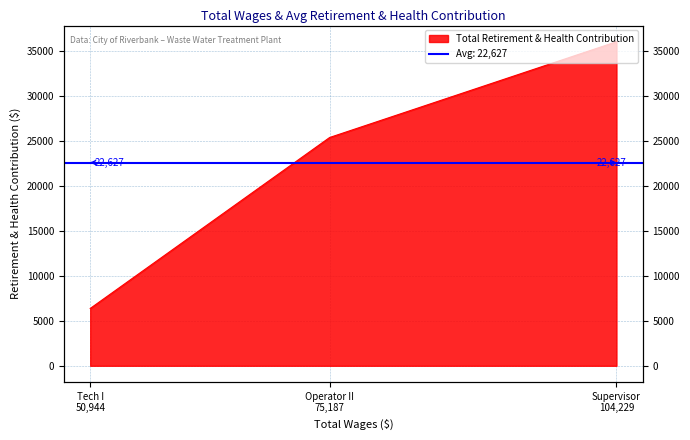

At which label does the data first exceed 25420?

Supervisor 104,229